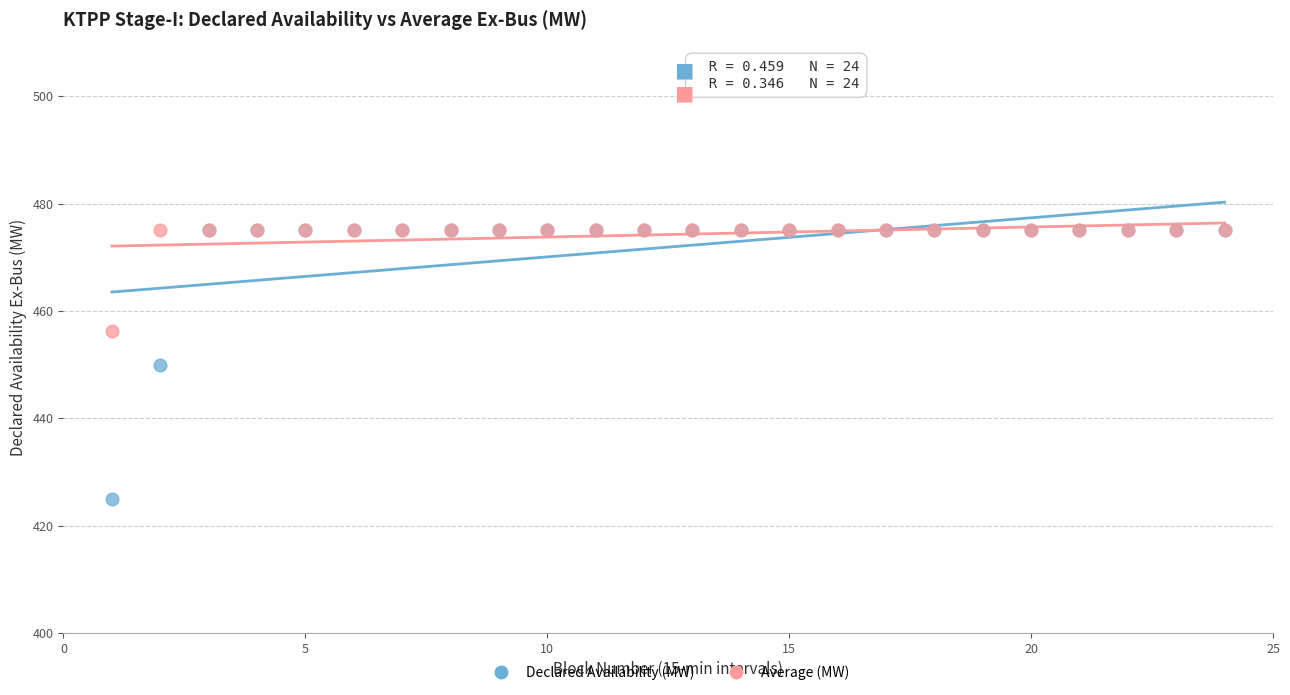

What are all the series names shown in the legend?

Declared Availability (MW), Average (MW)